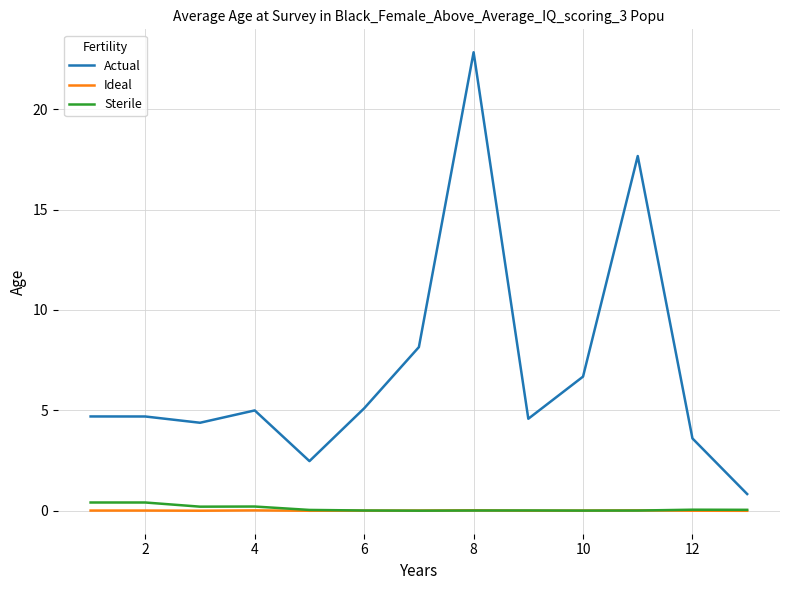

True or false: Sterile and Actual cross at least once.

False